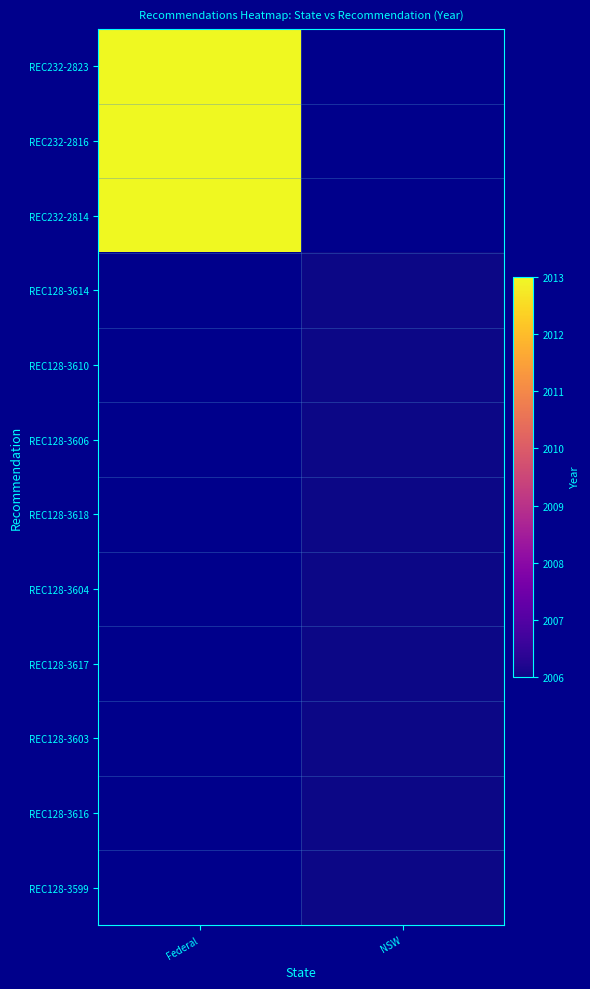

True or false: REC128-3618 has a value of 2974.7 at NSW.

False